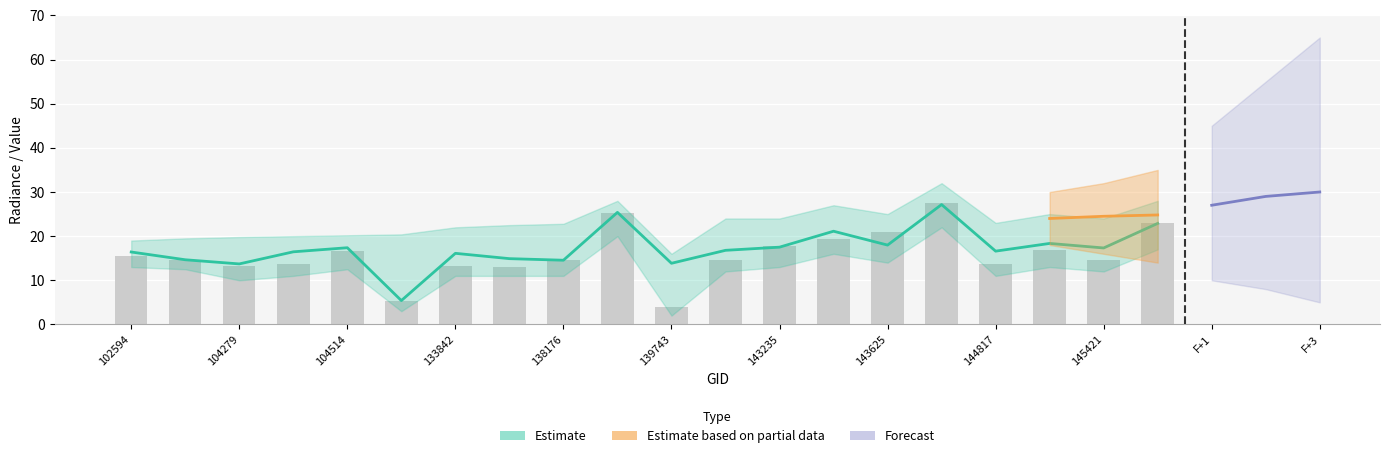

At how many categories does at least one series exceed 29?

1